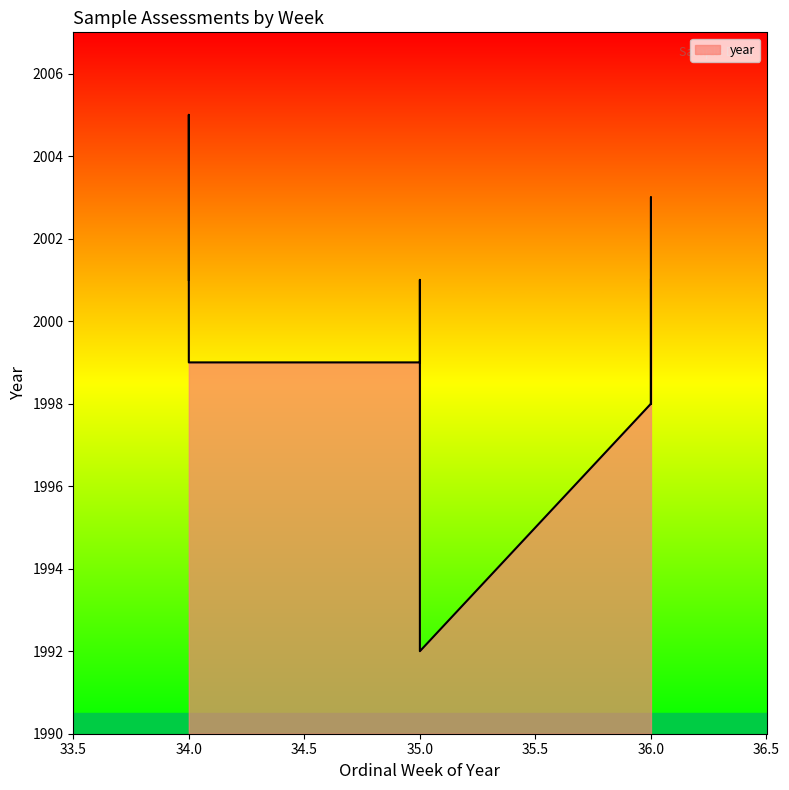

How many interior local valleys (lower than both neighbors) does the data have?

2